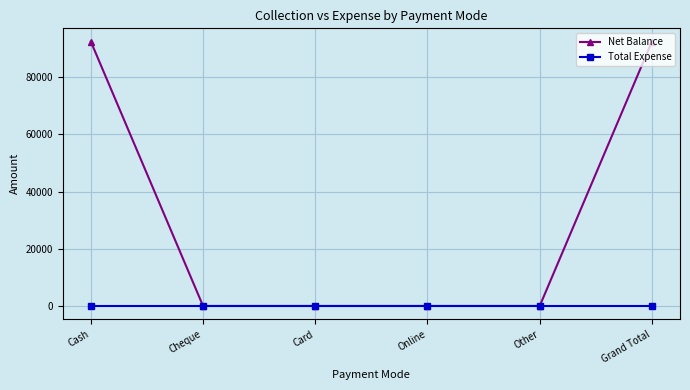

The value of Total Expense at Grand Total is 0. True or false?

True